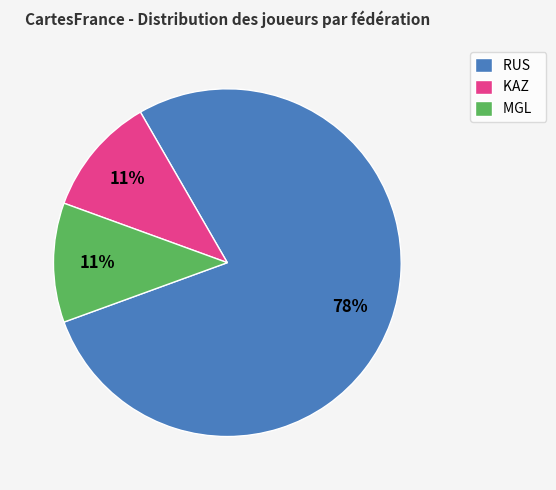

To the nearest percent, what percentage of the pie is RUS?

78%